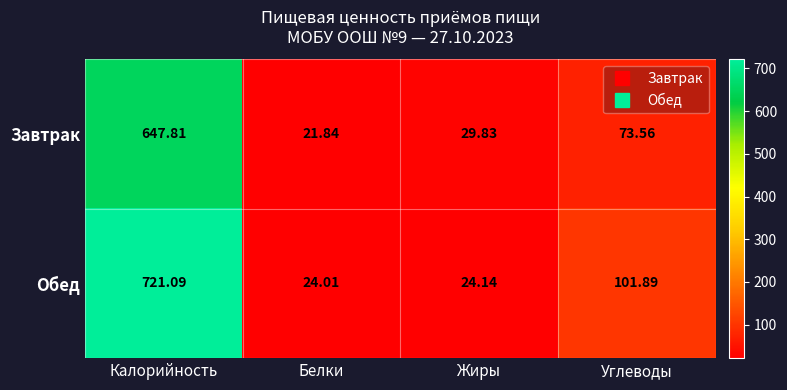

At which category is the sum across all series the highest?

Калорийность